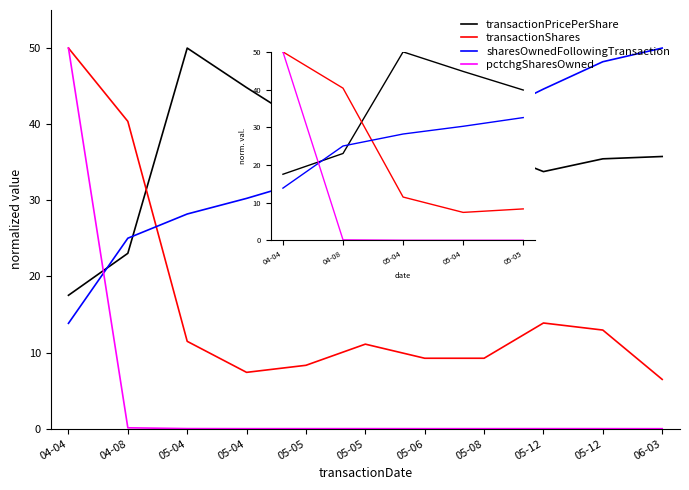

At which category does transactionShares reach its first local valley?

05-04